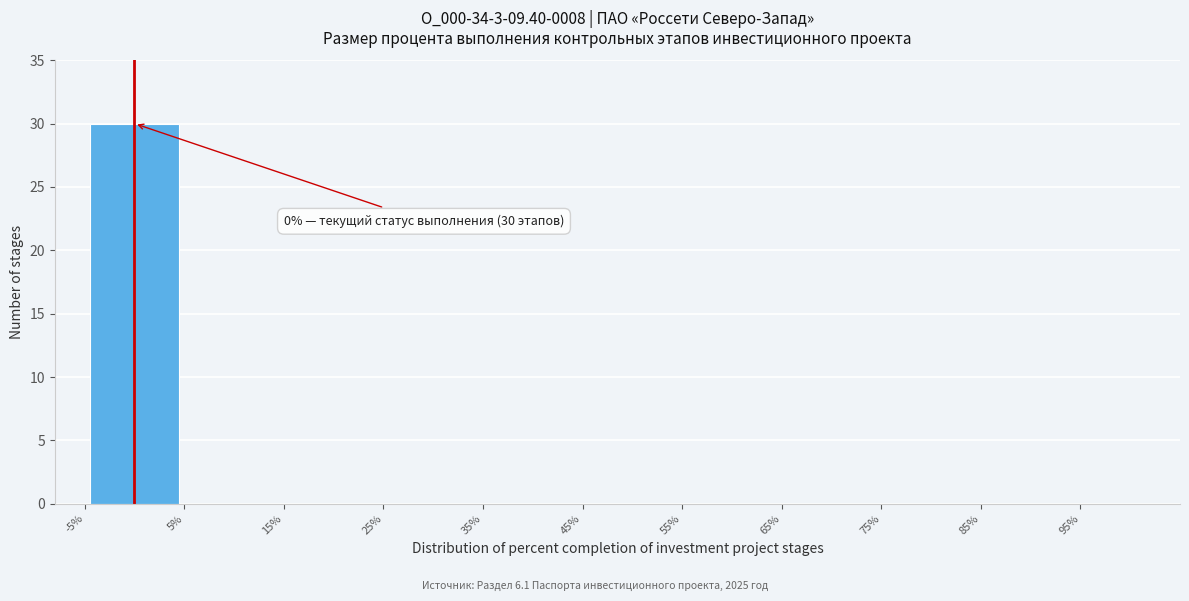

Over which range of the x-axis is the bar tallest?

-5% to 5%